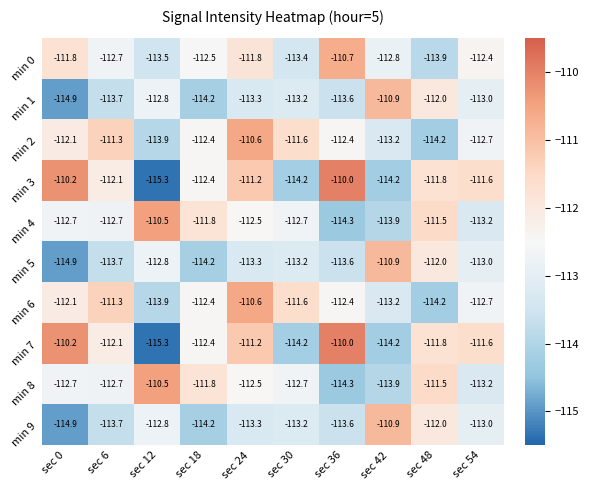

What is the maximum value for min 3?

-110.0